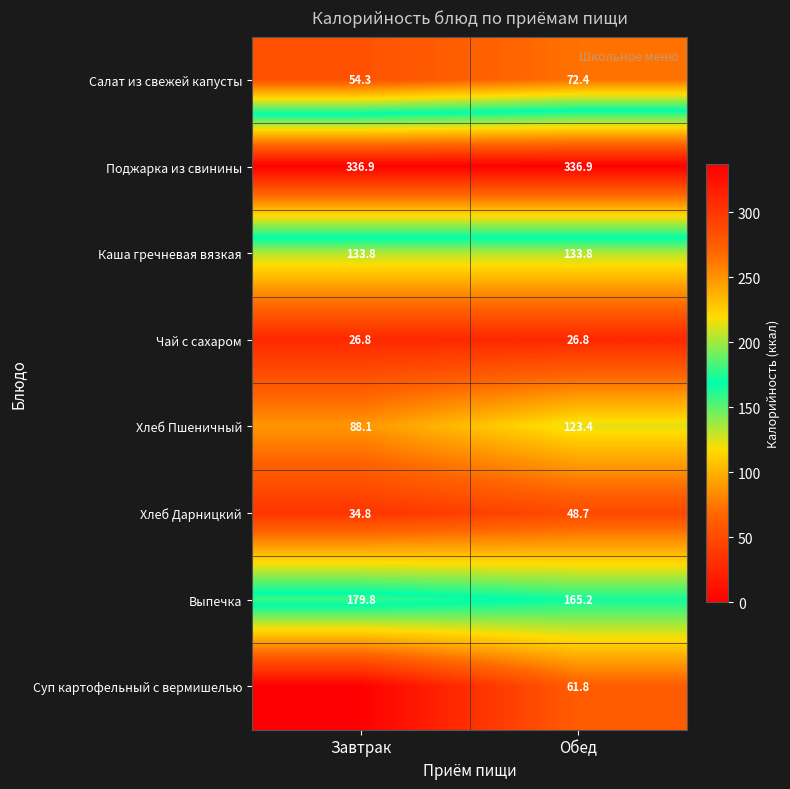

What is the total value across all series at Обед?

969.0